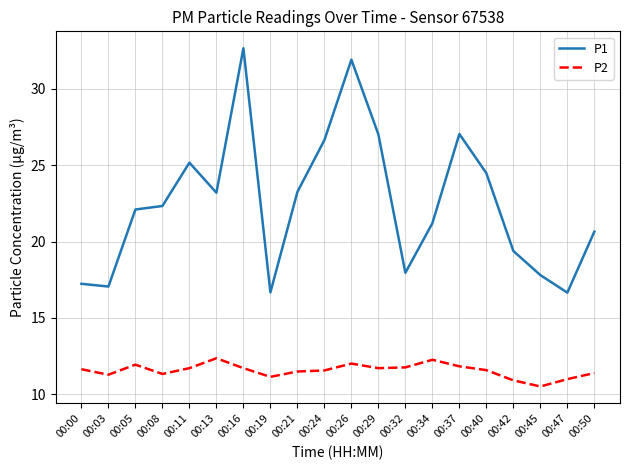

True or false: P2 and P1 intersect in this chart.

False